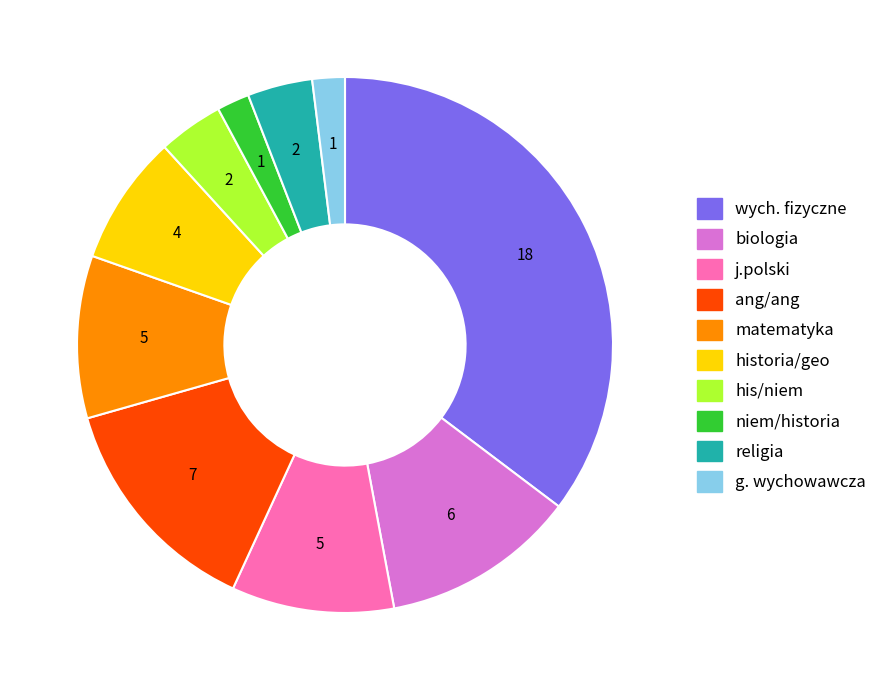

What is the largest slice in the pie chart?

wych. fizyczne